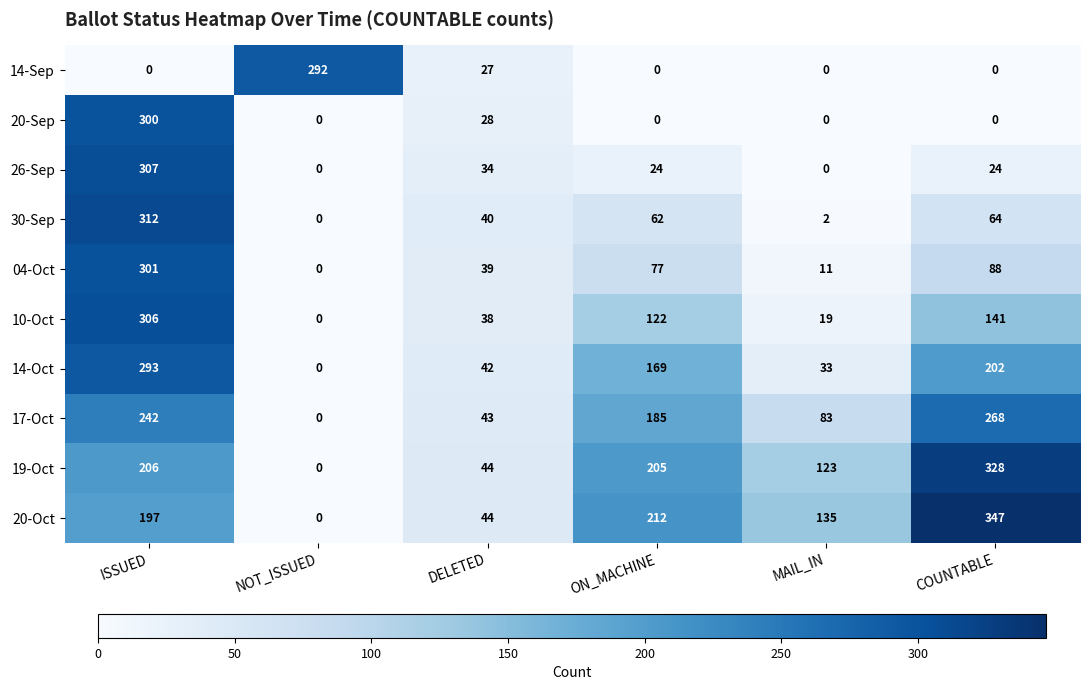

What is the difference between the maximum and minimum values in the 04-Oct series?

301